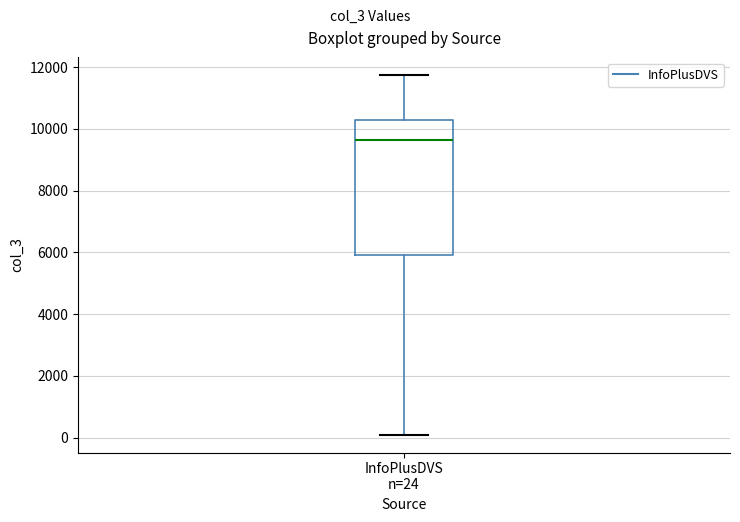

Where is the upper edge of the box for InfoPlusDVS n=24 on the y-axis? The values are not printed on the chart, so give them approximately, as read against the axis.

10200